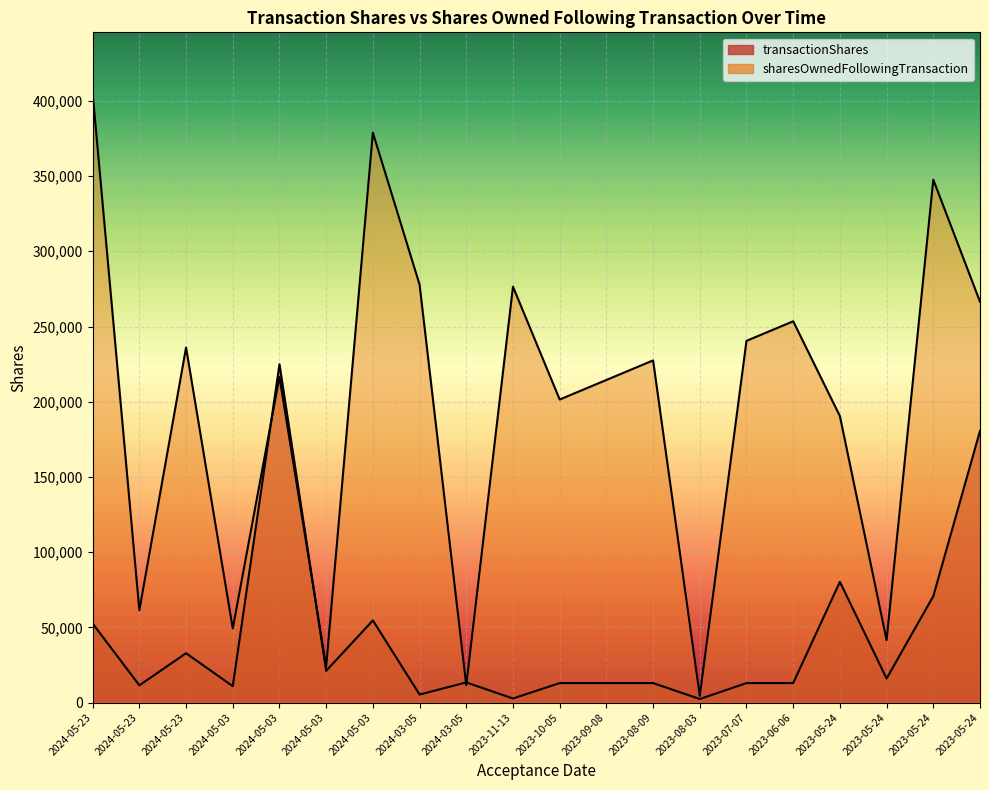

What is the difference between the highest and lowest values at 2024-05-03?

38331